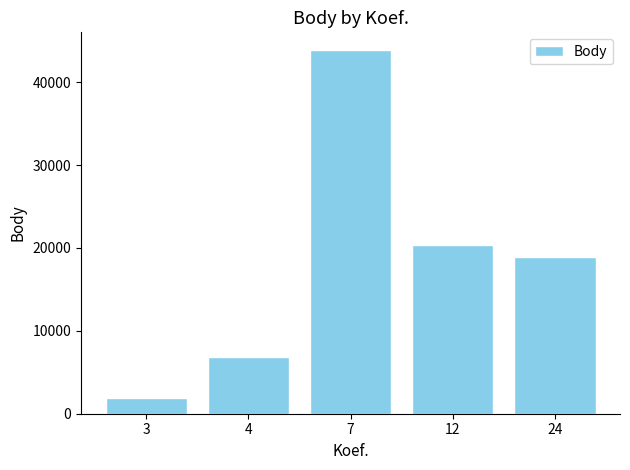

True or false: the data shows 7156 at 24.

False